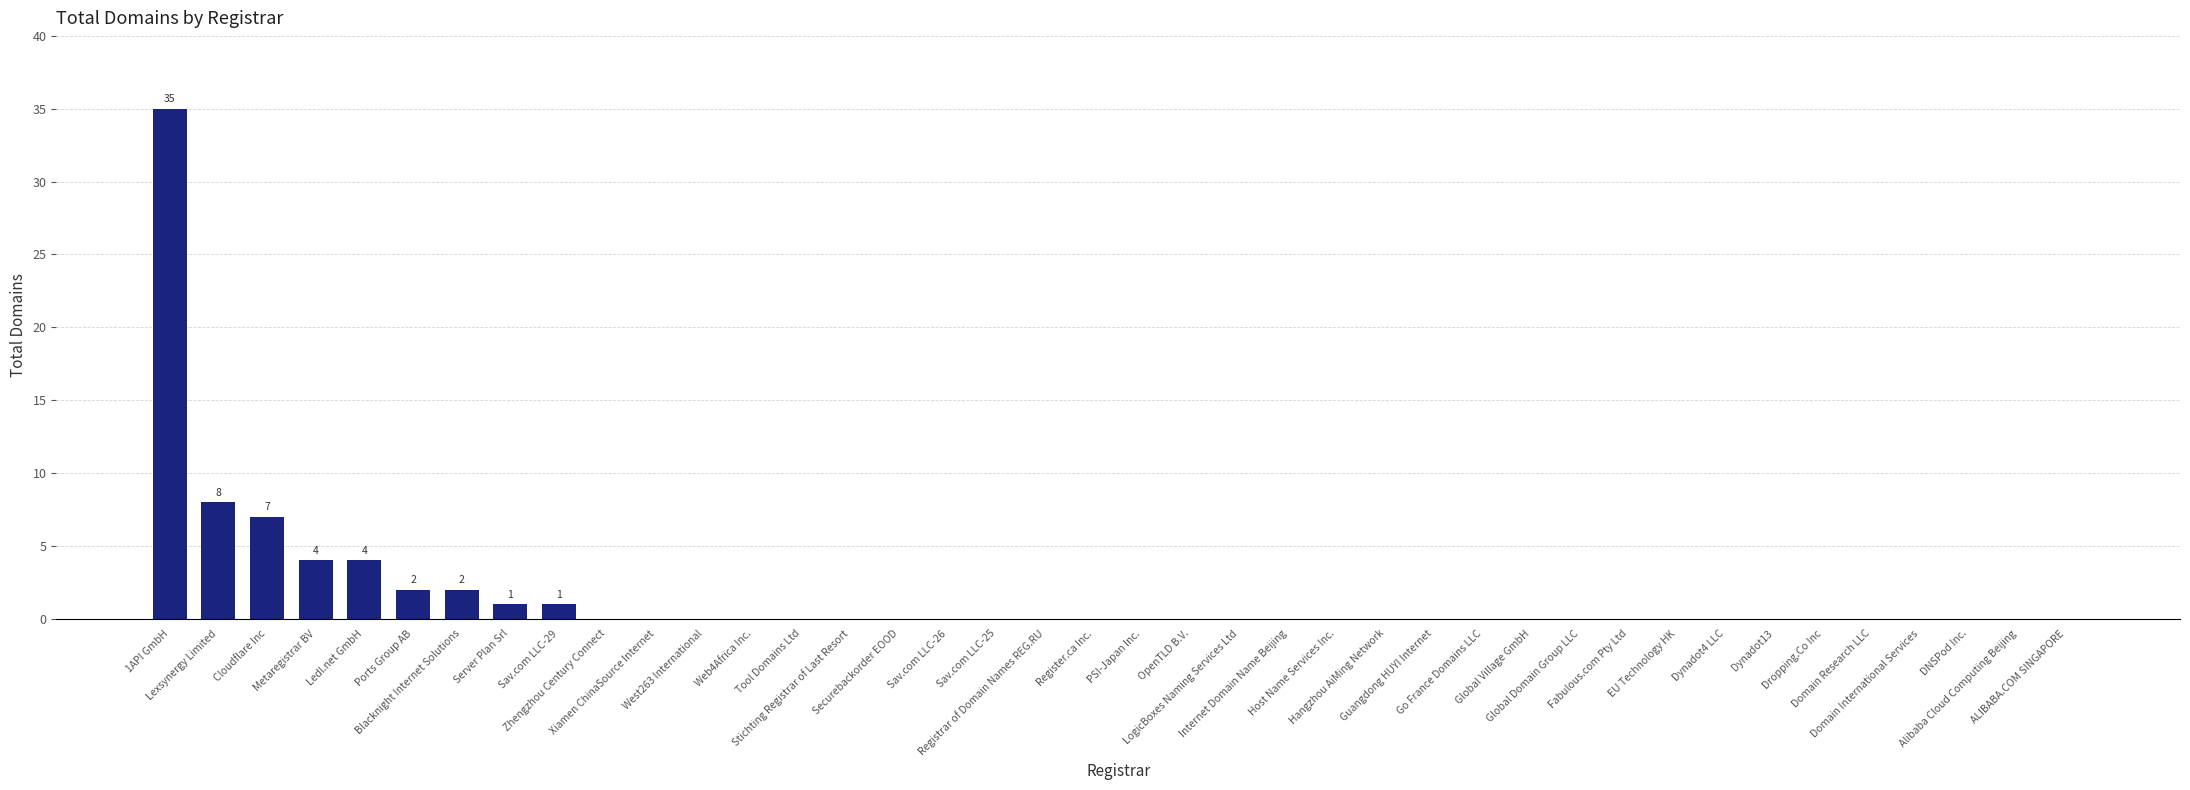

What is the greatest value displayed?

35